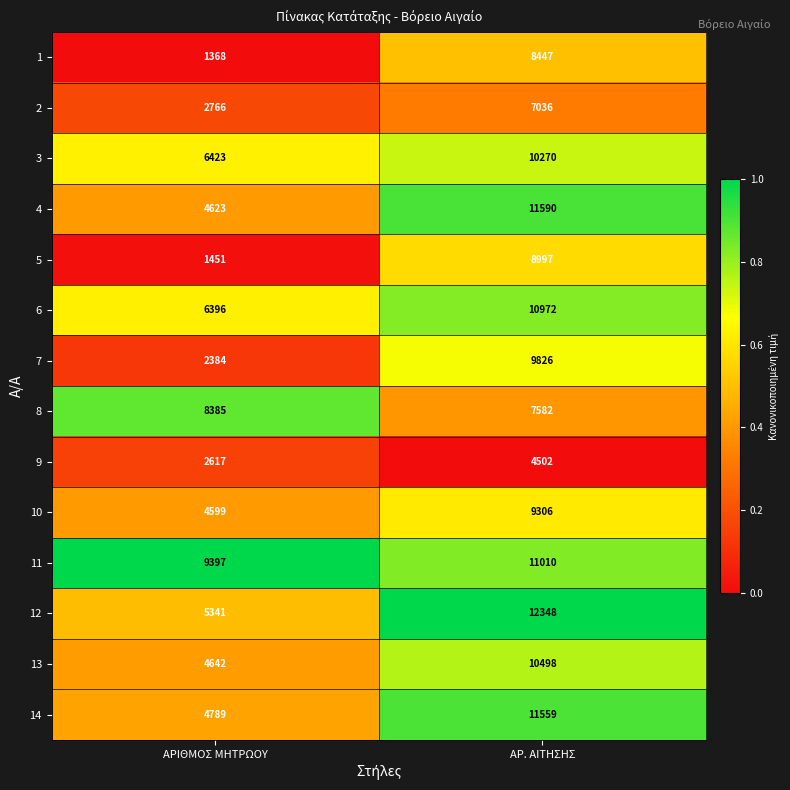

Is it true that 1 equals 1368 at ΑΡΙΘΜΟΣ ΜΗΤΡΩΟΥ?

True